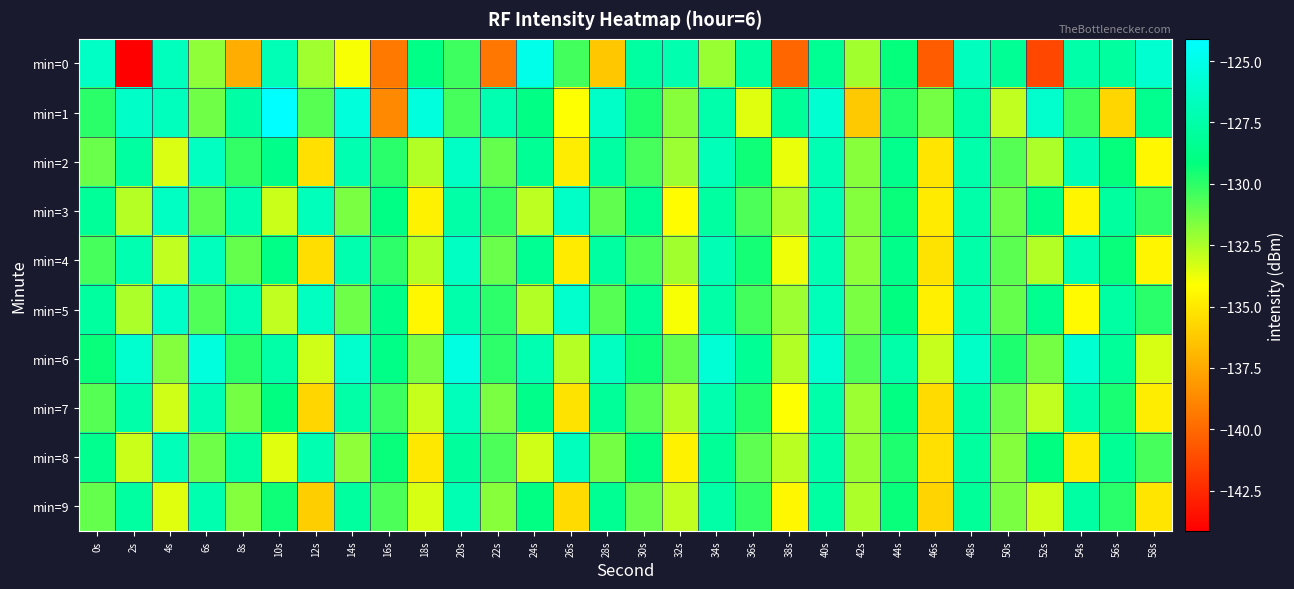

Rank the series at 2s from highest to lowest value.

min=6, min=1, min=4, min=7, min=2, min=9, min=5, min=3, min=8, min=0